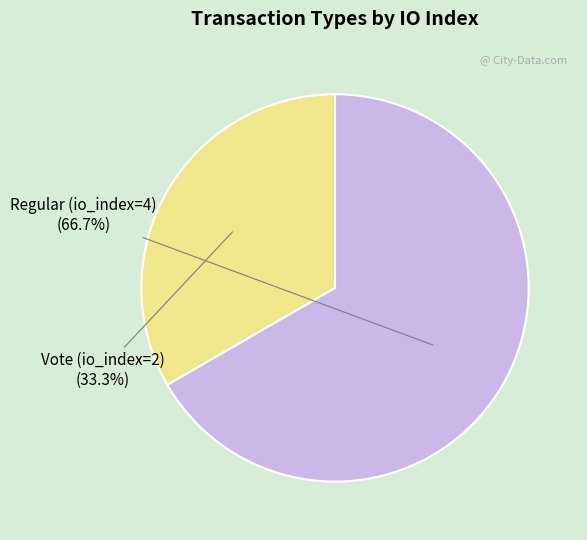

Which has a higher value, Vote (io_index=2) or Regular (io_index=4)?

Regular (io_index=4)